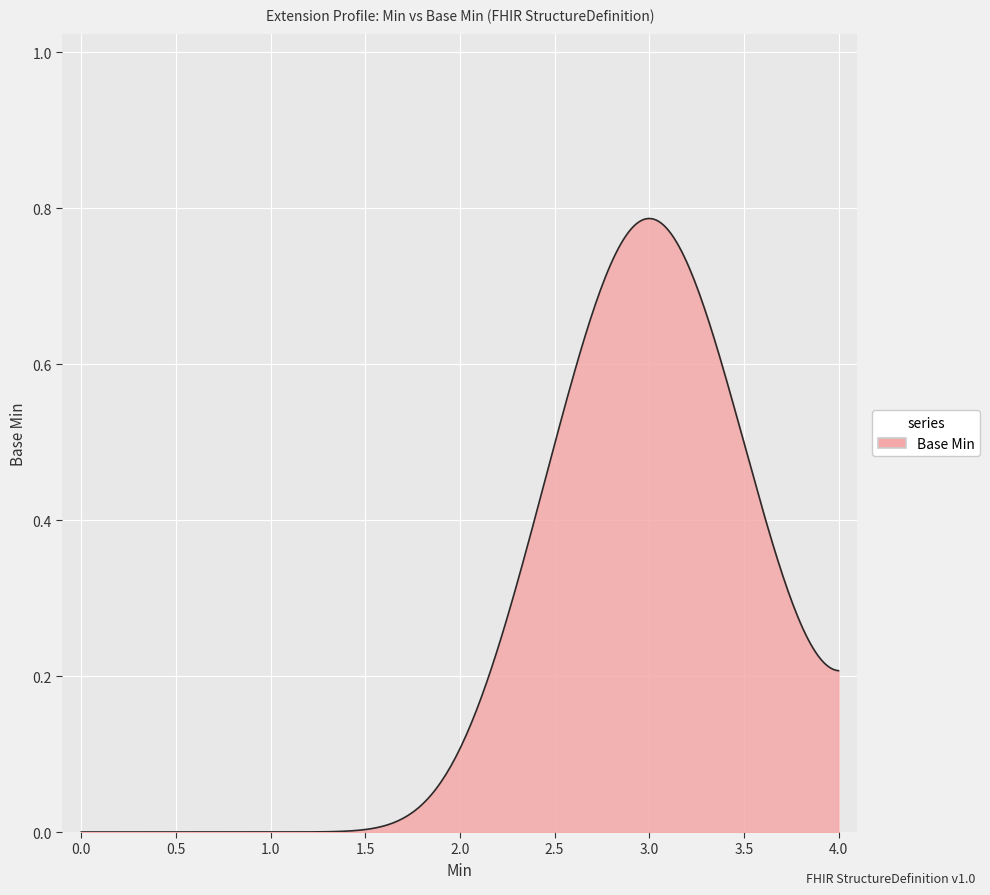

Does the chart display data point markers on the line(s)?

No